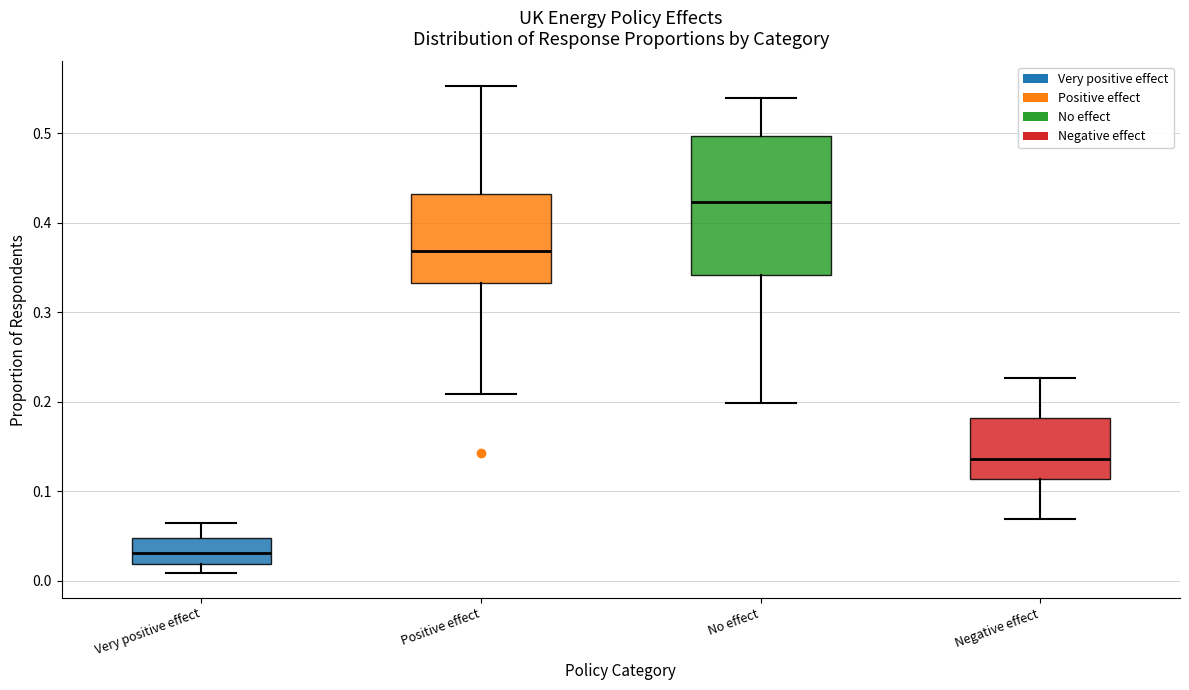

Reading left to right, transcribe this box plot: for each box, give where its median line is, the range the box spans, and where its two whiskers end, as read against the y-axis. The values are not printed on the chart, so give them approximately, as read against the axis.

Very positive effect: median 0.03, box 0.02 to 0.05, whiskers 0.01 to 0.06
Positive effect: median 0.37, box 0.33 to 0.43, whiskers 0.21 to 0.55
No effect: median 0.42, box 0.34 to 0.50, whiskers 0.20 to 0.54
Negative effect: median 0.14, box 0.11 to 0.18, whiskers 0.07 to 0.23